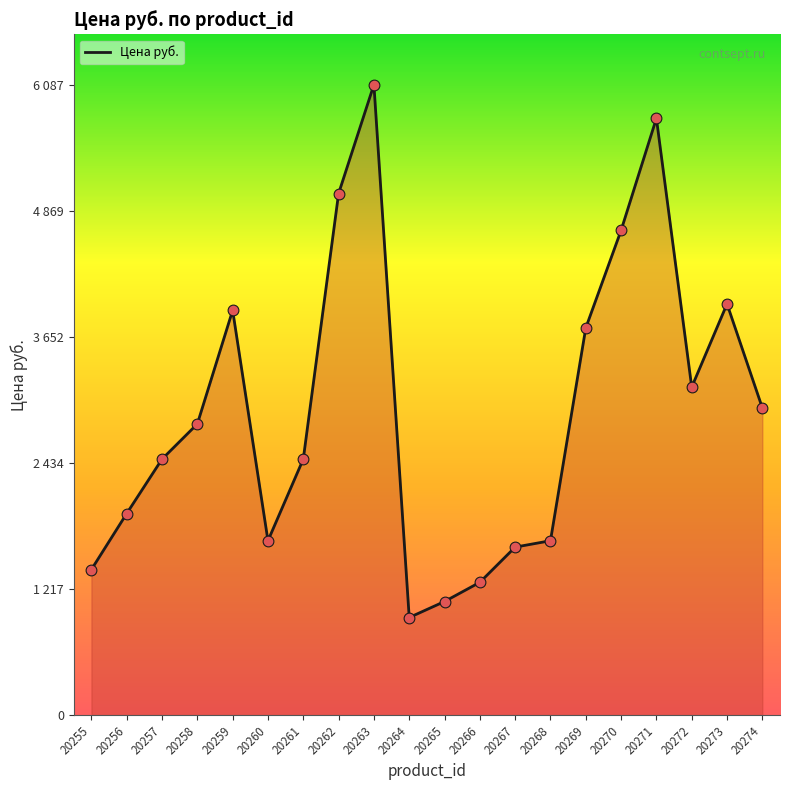

Approximately how many times larger is the value at 20272 compared to 20266?

2.5